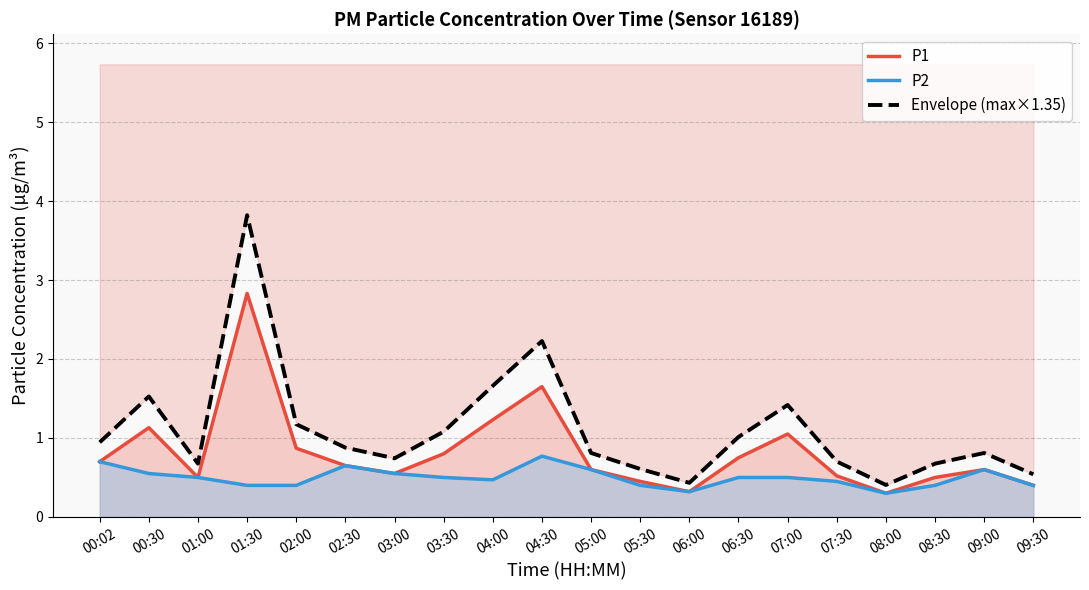

True or false: P1 has more than 0 points higher than both neighbors.

True